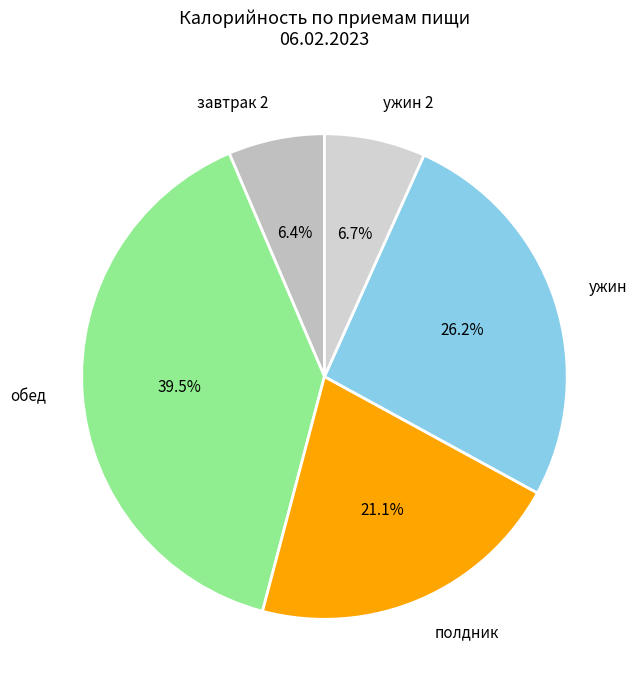

Which category has the biggest portion of the pie?

обед